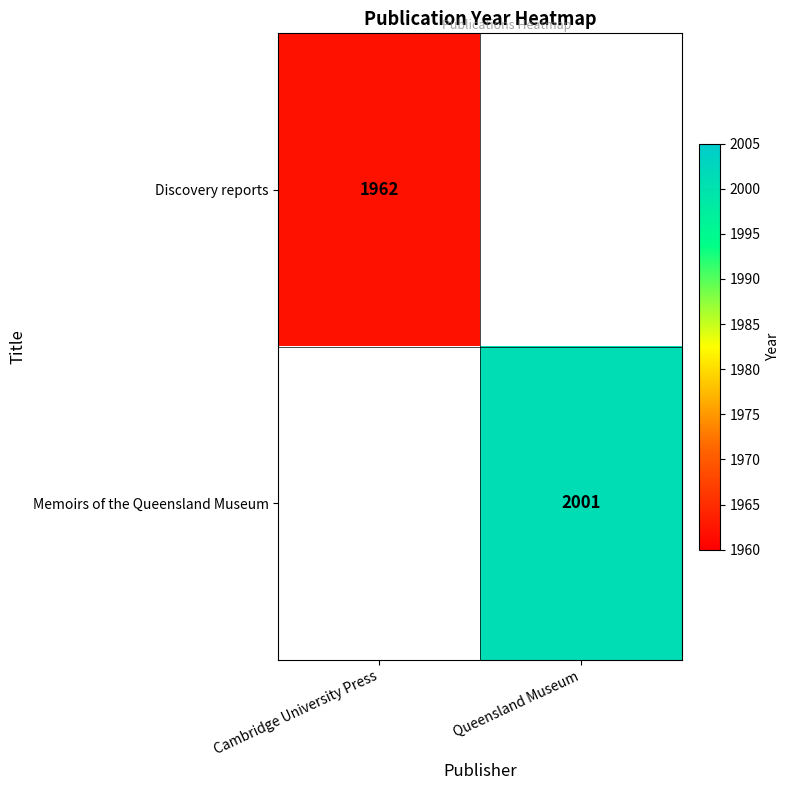

Is it true that Memoirs of the Queensland Museum equals 2001 at Queensland Museum?

True